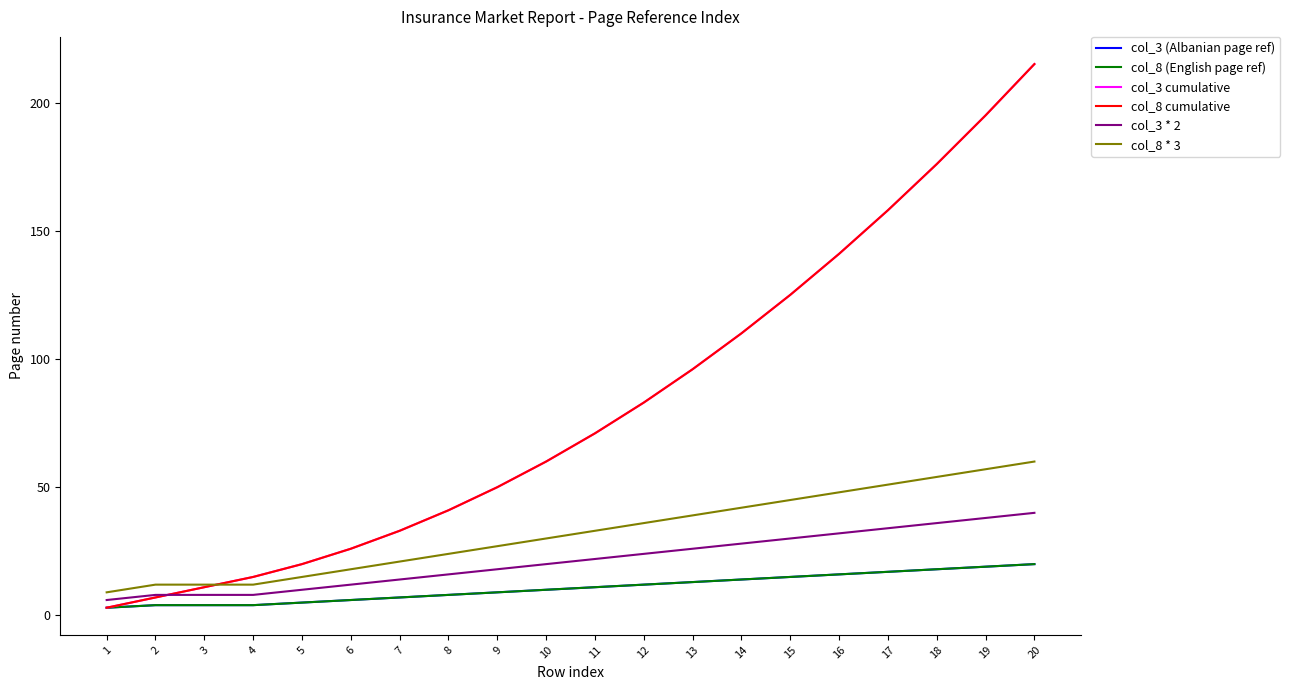

Does the chart have visible grid lines?

No